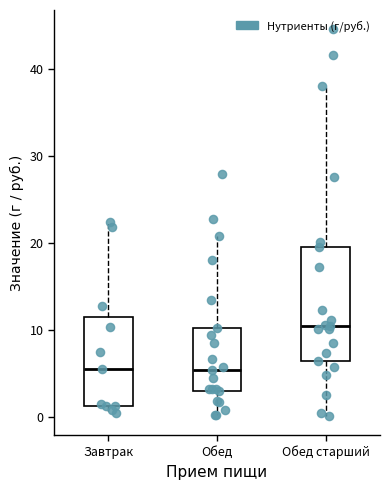

Reading left to right, transcribe this box plot: for each box, give where its median line is, the range the box spans, and where its two whiskers end, as read against the y-axis. The values are not printed on the chart, so give them approximately, as read against the axis.

Завтрак: median 6, box 1 to 12, whiskers 0 to 22
Обед: median 5, box 3 to 10, whiskers 0 to 21
Обед старший: median 11, box 6 to 20, whiskers 0 to 38